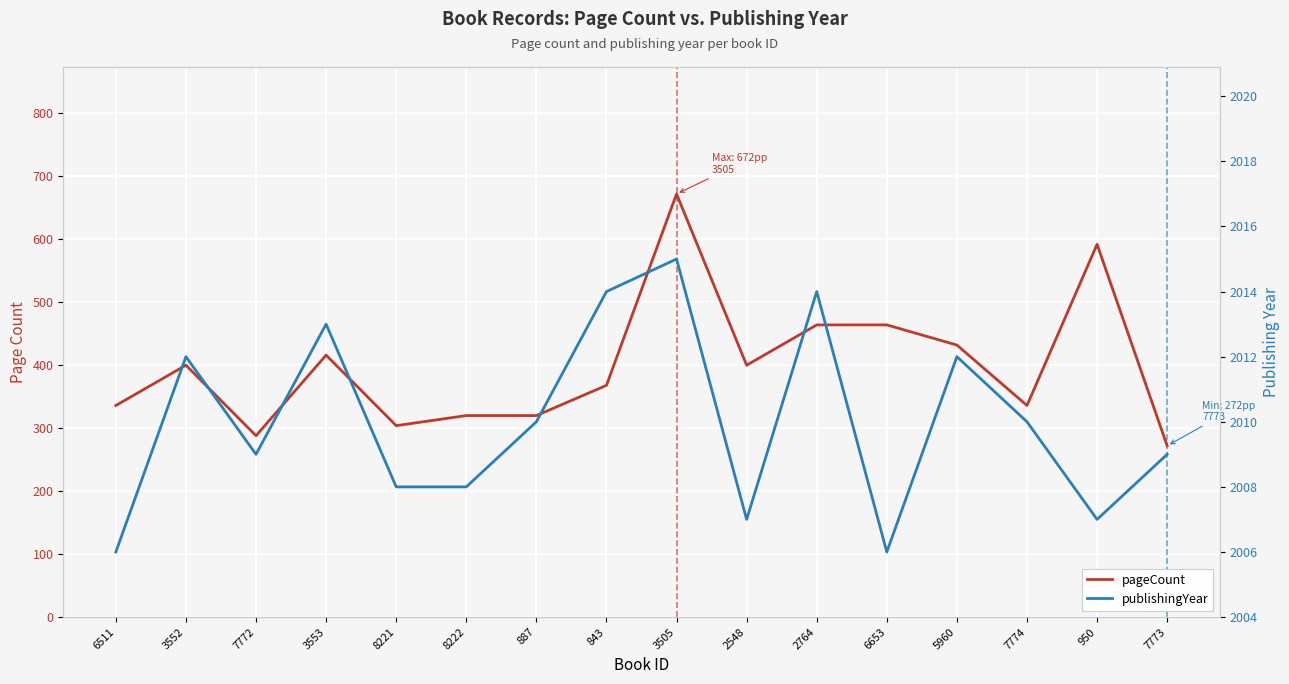

Is it true that publishingYear equals 2006 at 6653?

True